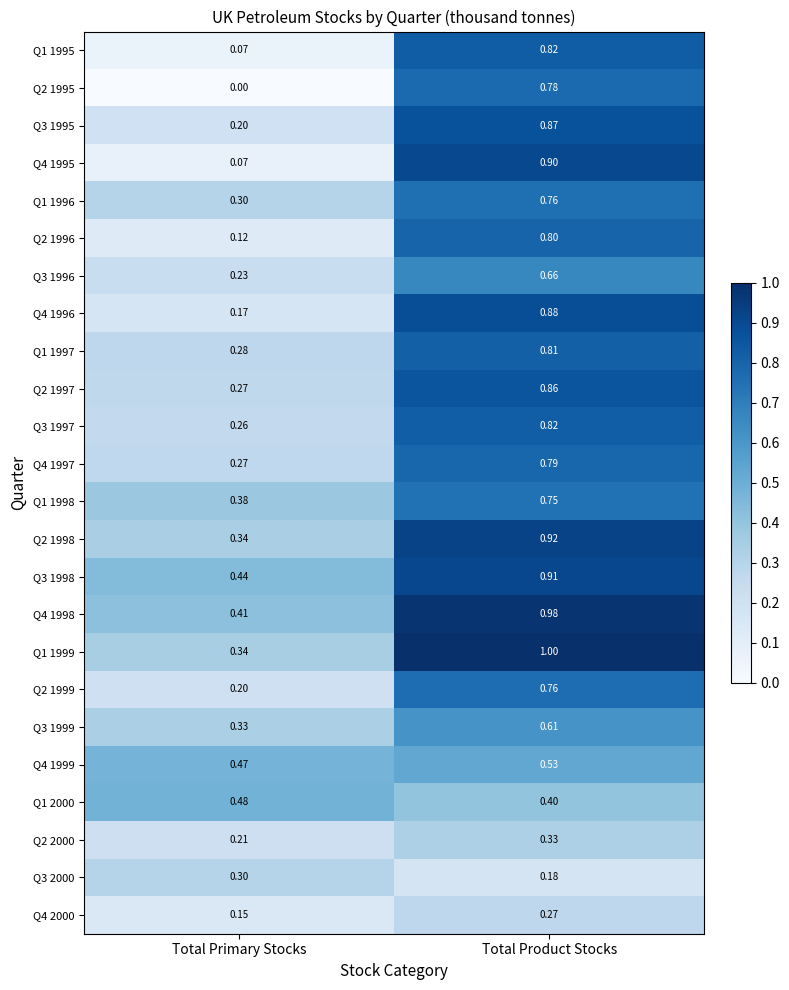

What is the spread (max minus min) of values at Total Product Stocks?

0.8